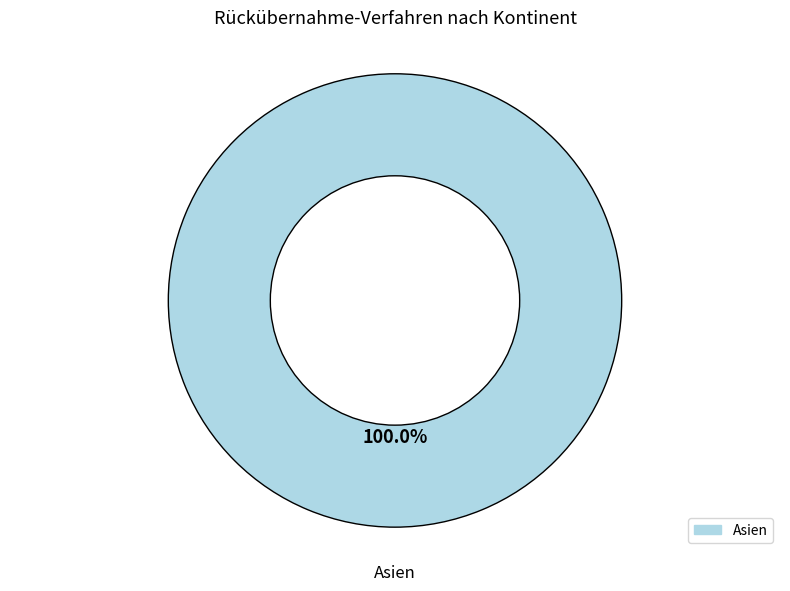

Does any single category account for the majority?

Yes